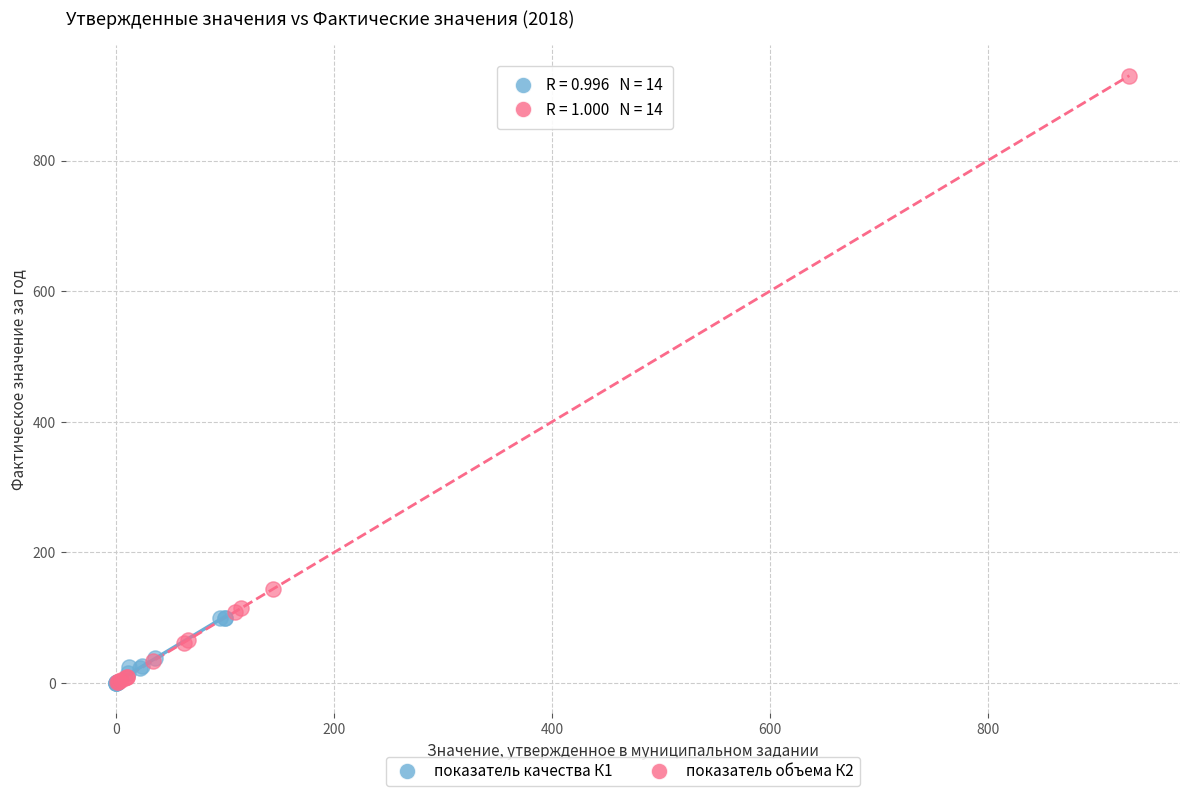

Which series contains the highest Y value?

показатель объема К2